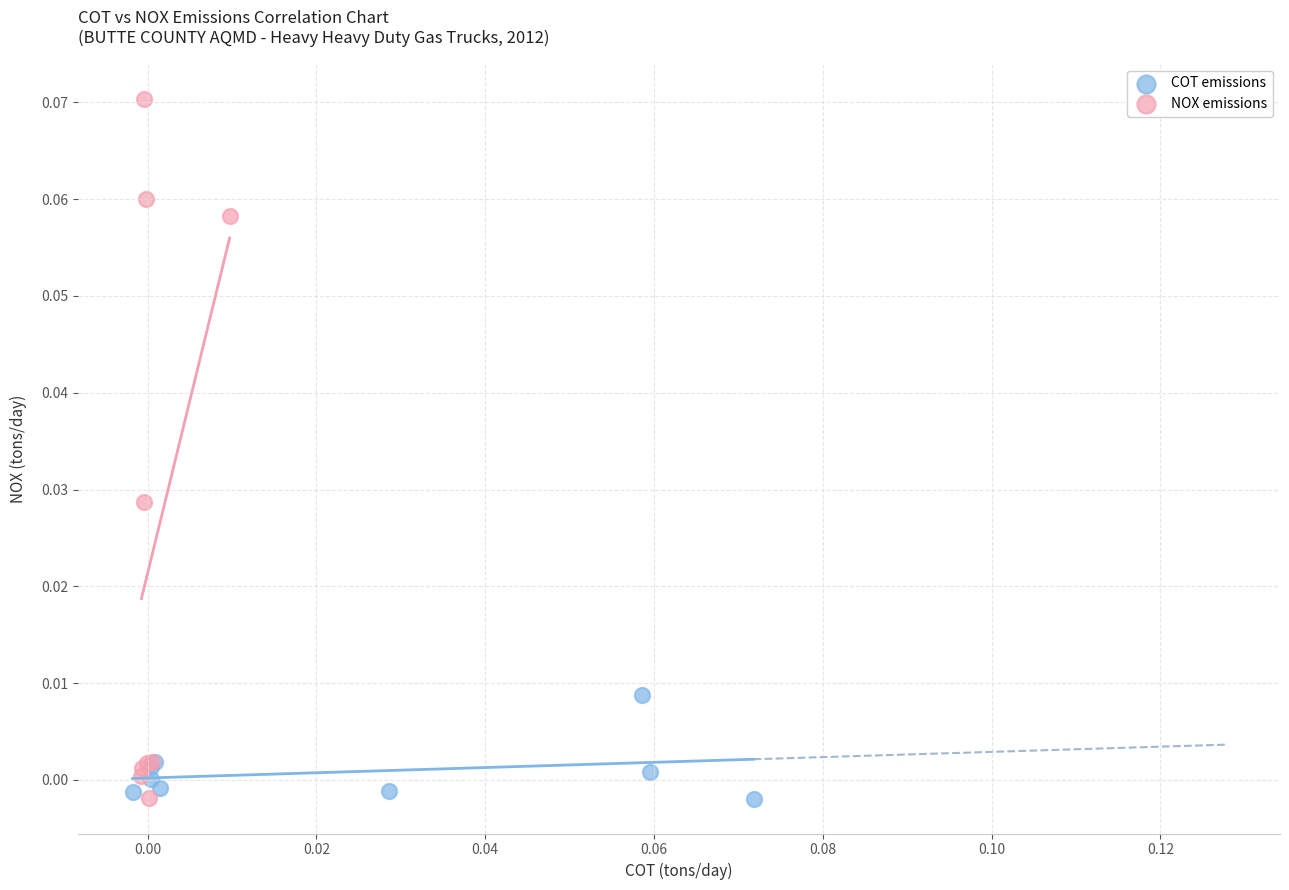

Which series contains the highest Y value?

NOX emissions